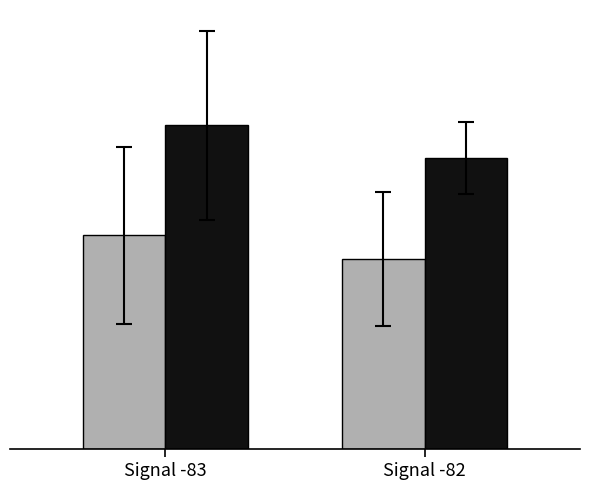

Does the chart contain any negative values?

No